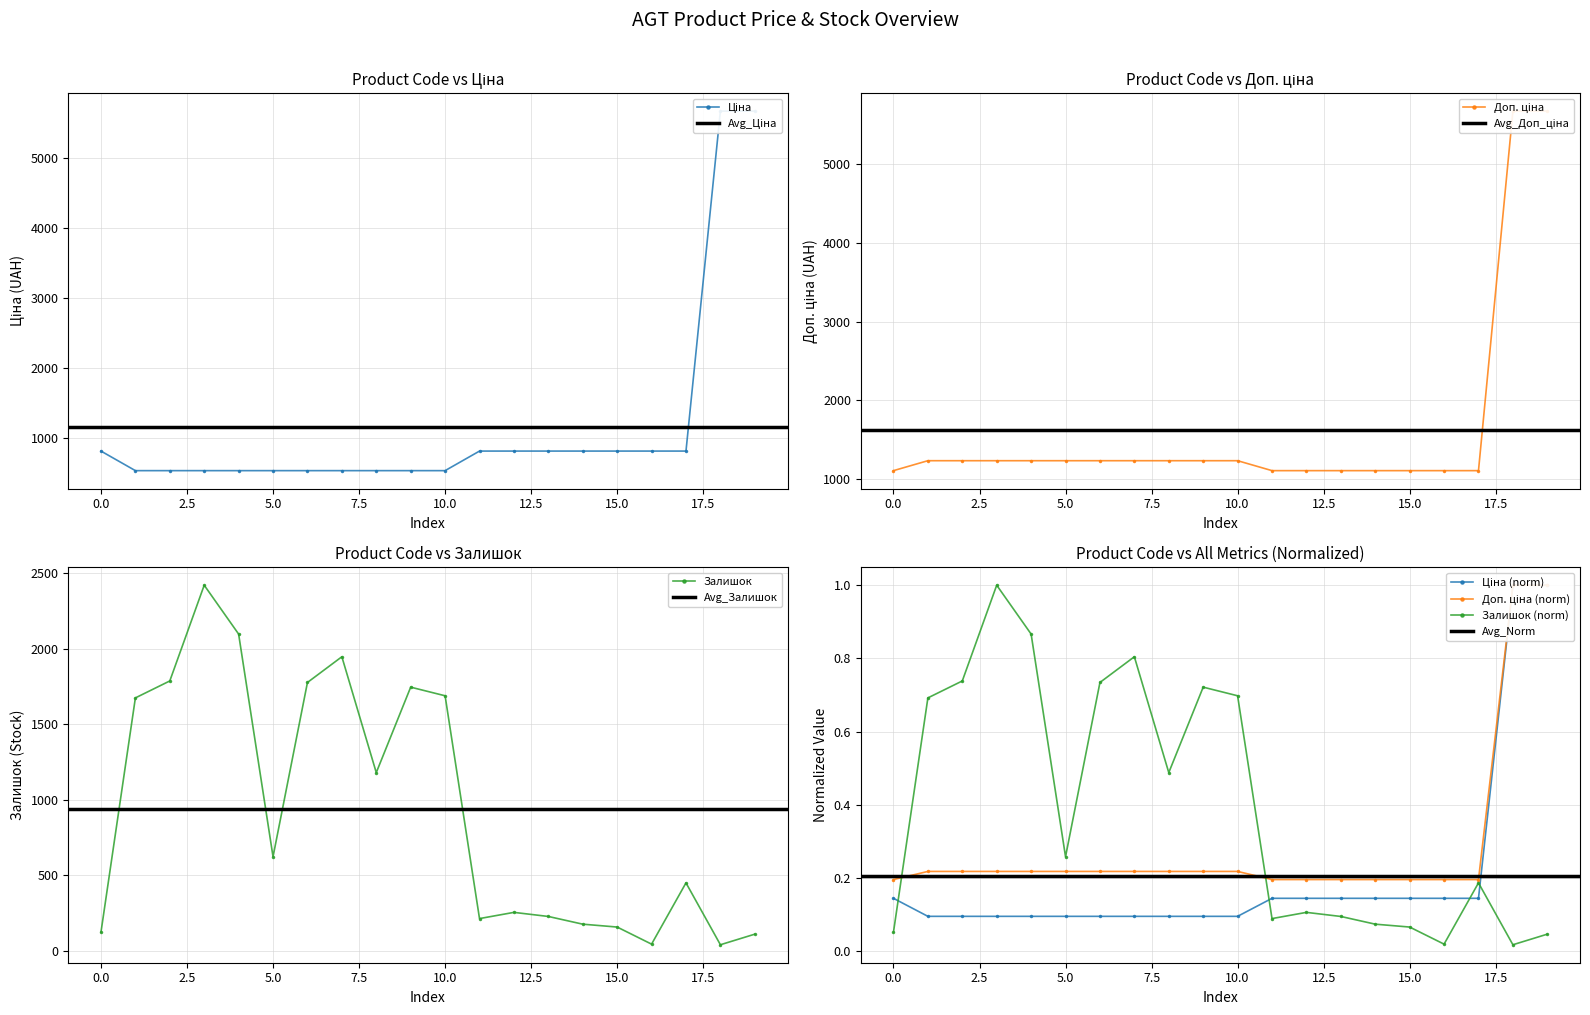

True or false: Залишок has more than 2 points higher than both neighbors.

True